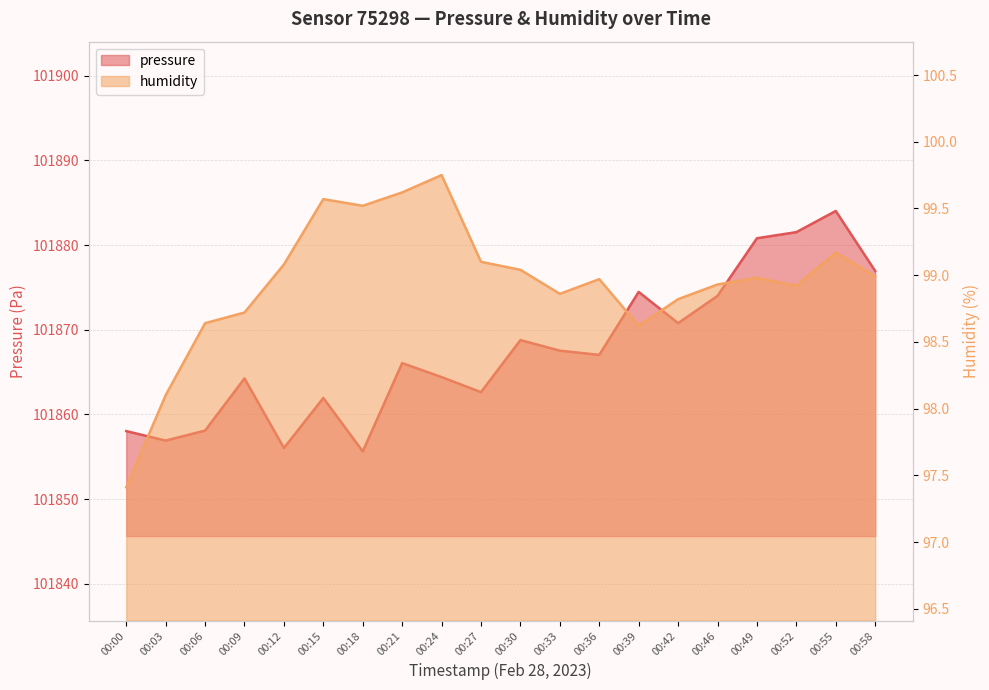

How many lines are shown in the chart?

2